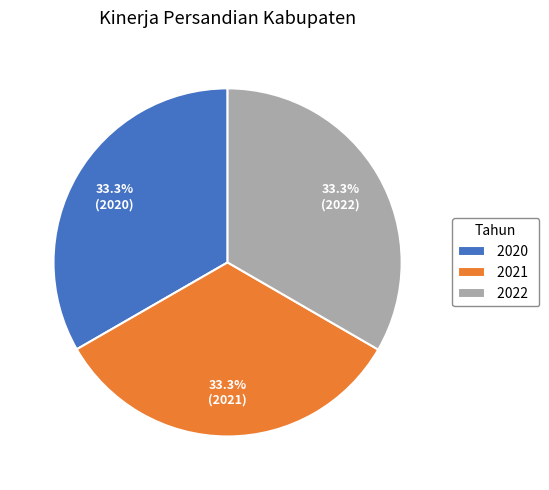

Approximately how many times larger is the value at 2021 compared to 2022?

1.0